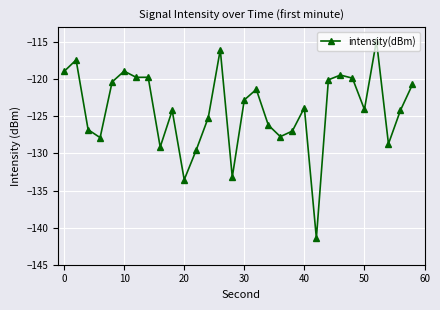

What is the greatest value displayed?

-114.8